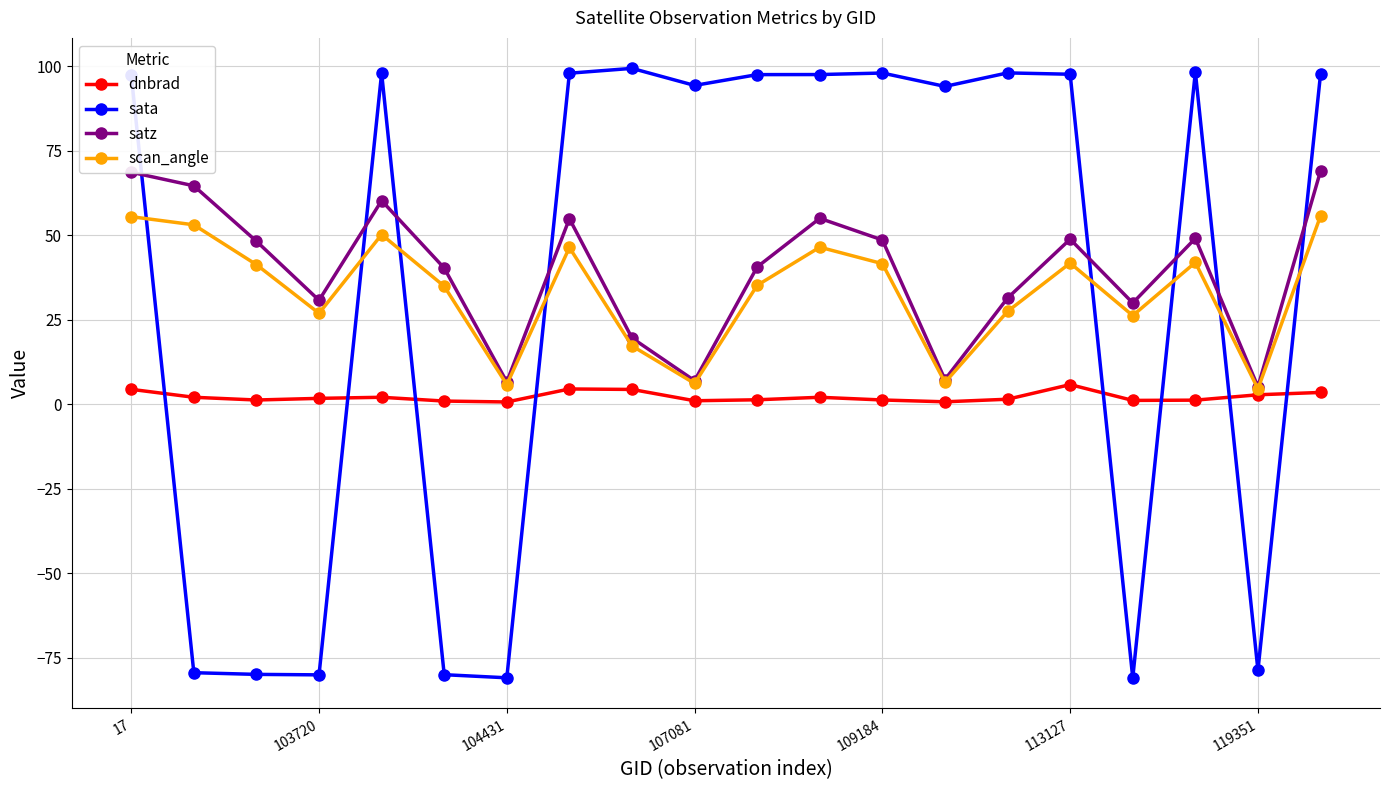

What is the value of the scan_angle point at the 8th from the left?

46.4